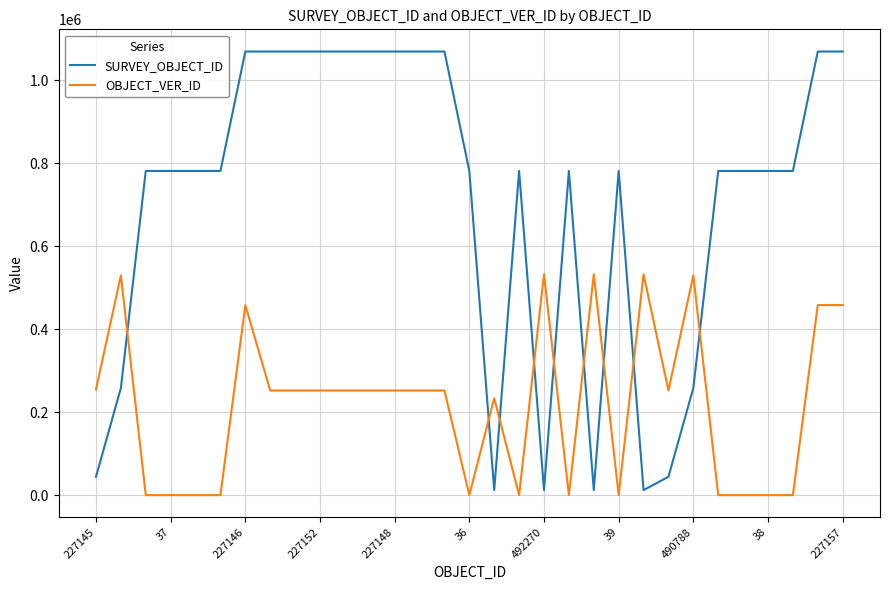

Rank the series by their maximum value, from highest to lowest.

SURVEY_OBJECT_ID, OBJECT_VER_ID